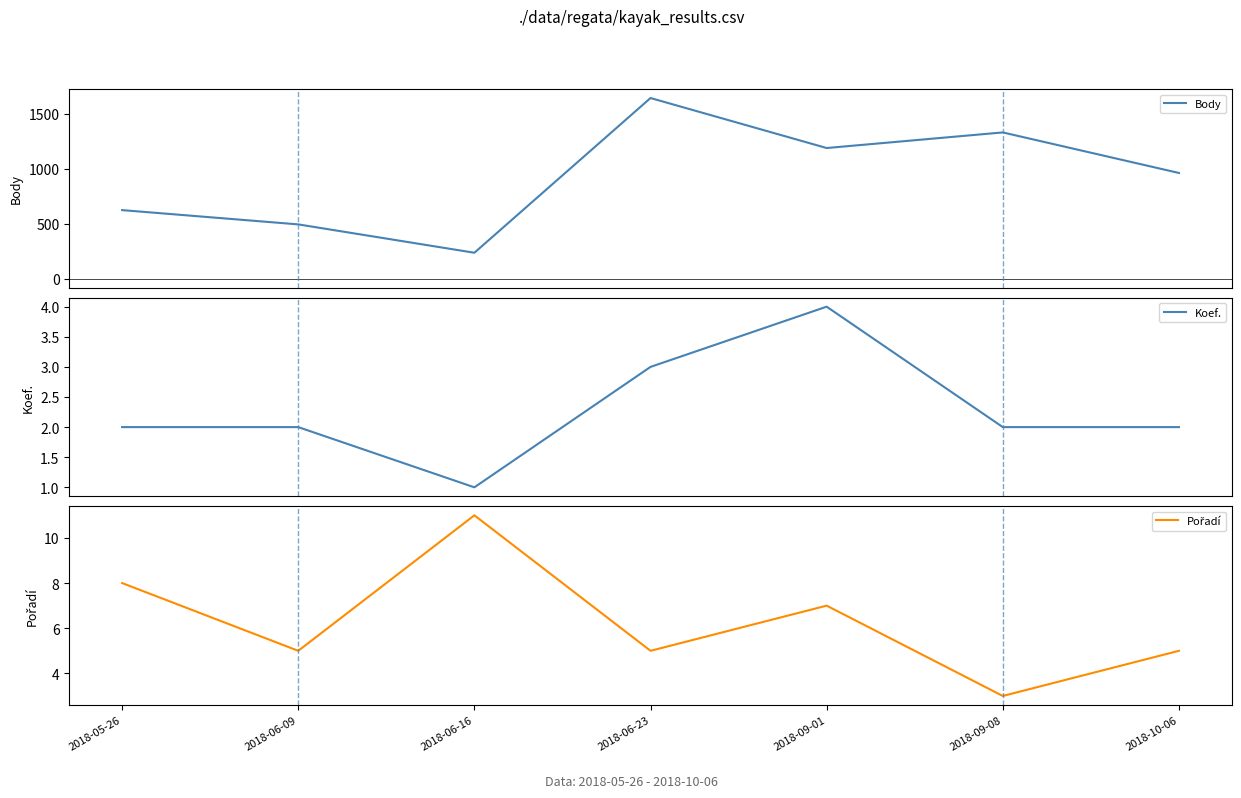

Reading right to left, list all the values displayed in this chart.

Body: 2018-10-06=962	2018-09-08=1331	2018-09-01=1189	2018-06-23=1644	2018-06-16=236	2018-06-09=494	2018-05-26=624
Koef.: 2018-10-06=2	2018-09-08=2	2018-09-01=4	2018-06-23=3	2018-06-16=1	2018-06-09=2	2018-05-26=2
Pořadí: 2018-10-06=5	2018-09-08=3	2018-09-01=7	2018-06-23=5	2018-06-16=11	2018-06-09=5	2018-05-26=8